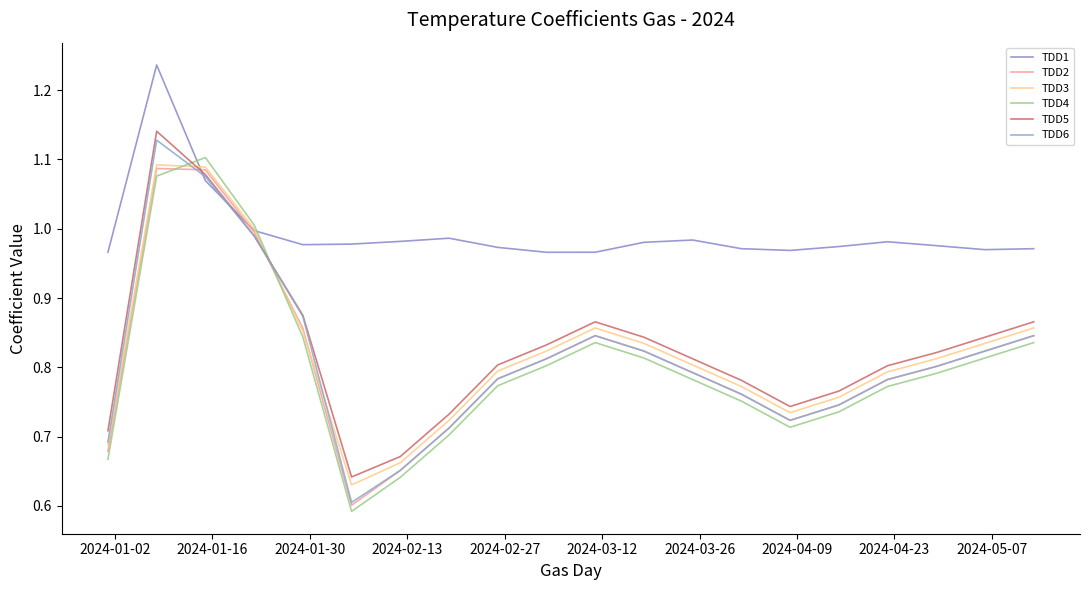

What is the difference between the maximum and minimum values in the TDD5 series?

0.5